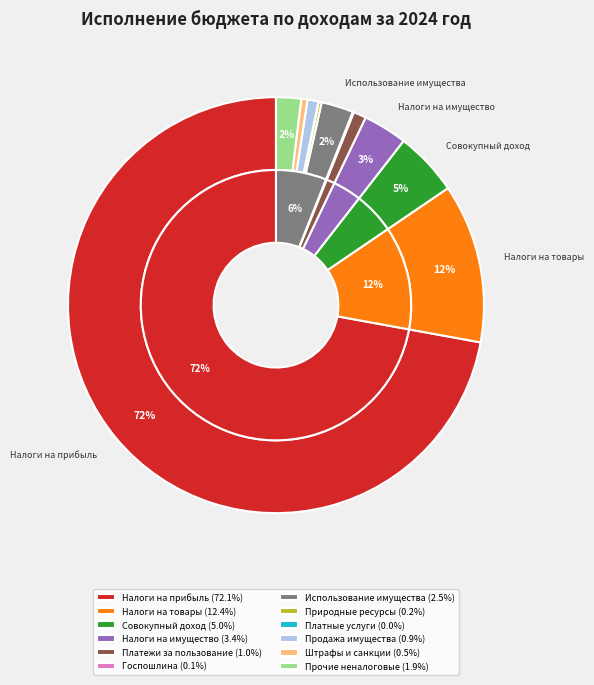

Rank the categories by value from highest to lowest.

НАЛОГИ НА ПРИБЫЛЬ, ДОХОДЫ, НАЛОГИ НА ТОВАРЫ (РАБОТЫ, УСЛУГИ), НАЛОГИ НА СОВОКУПНЫЙ ДОХОД, НАЛОГИ НА ИМУЩЕСТВО, ДОХОДЫ ОТ ИСПОЛЬЗОВАНИЯ ИМУЩЕСТВА, ПРОЧИЕ НЕНАЛОГОВЫЕ ДОХОДЫ, НАЛОГИ, СБОРЫ И РЕГУЛЯРНЫЕ ПЛАТЕЖИ, ДОХОДЫ ОТ ПРОДАЖИ ИМУЩЕСТВА, ШТРАФЫ, САНКЦИИ, ВОЗМЕЩЕНИЕ УЩЕРБА, ПЛАТЕЖИ ПРИ ПОЛЬЗОВАНИИ ПРИРОДНЫМИ РЕСУРСАМИ, ГОСУДАРСТВЕННАЯ ПОШЛИНА, ДОХОДЫ ОТ ОКАЗАНИЯ ПЛАТНЫХ УСЛУГ